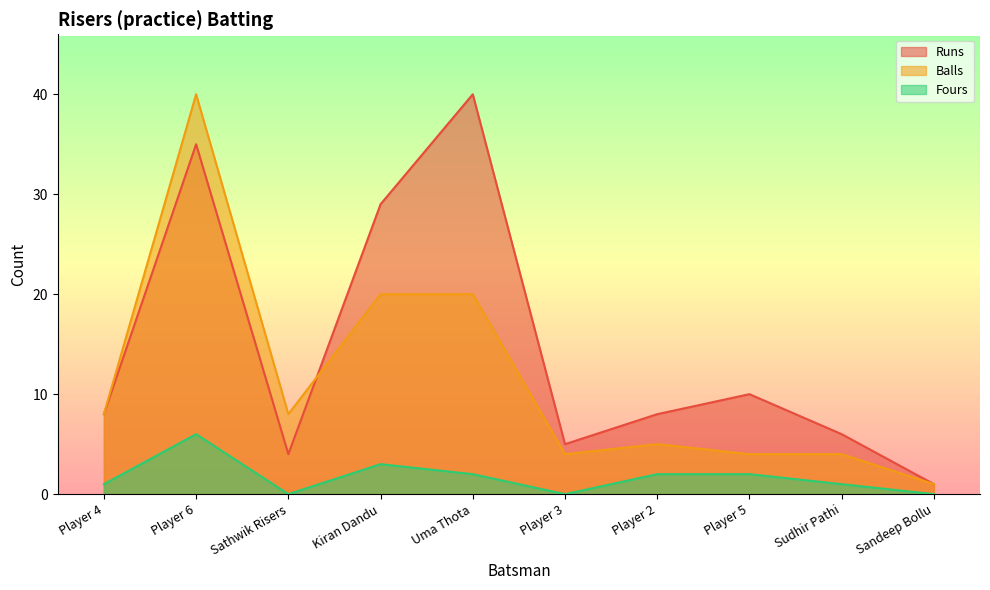

Which series has the largest range (max minus min)?

Runs